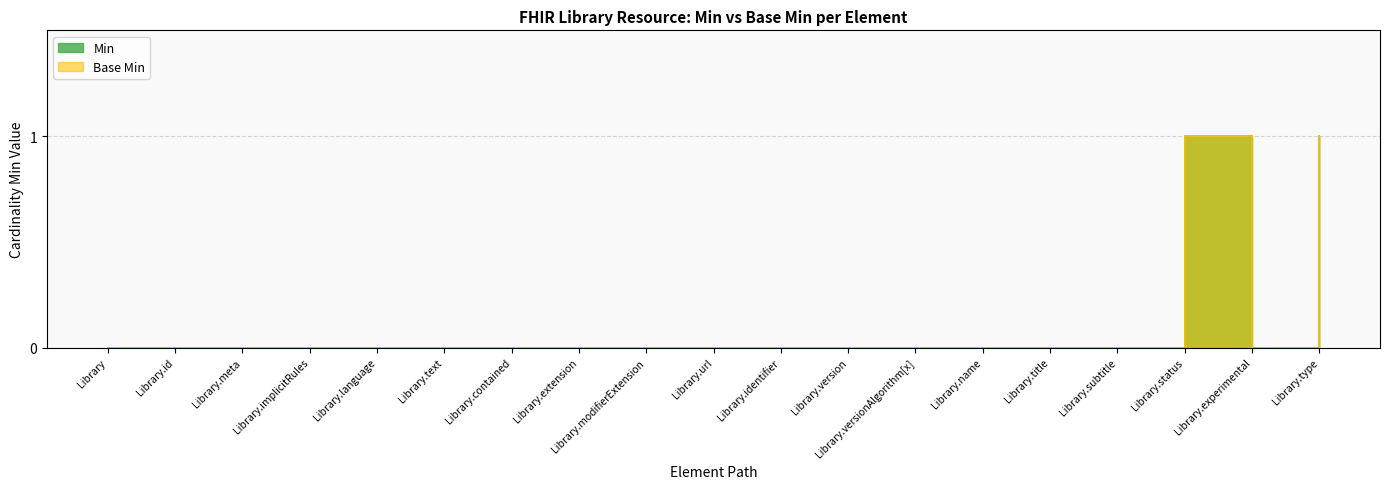

What is the total value across all series at Library.type?

2